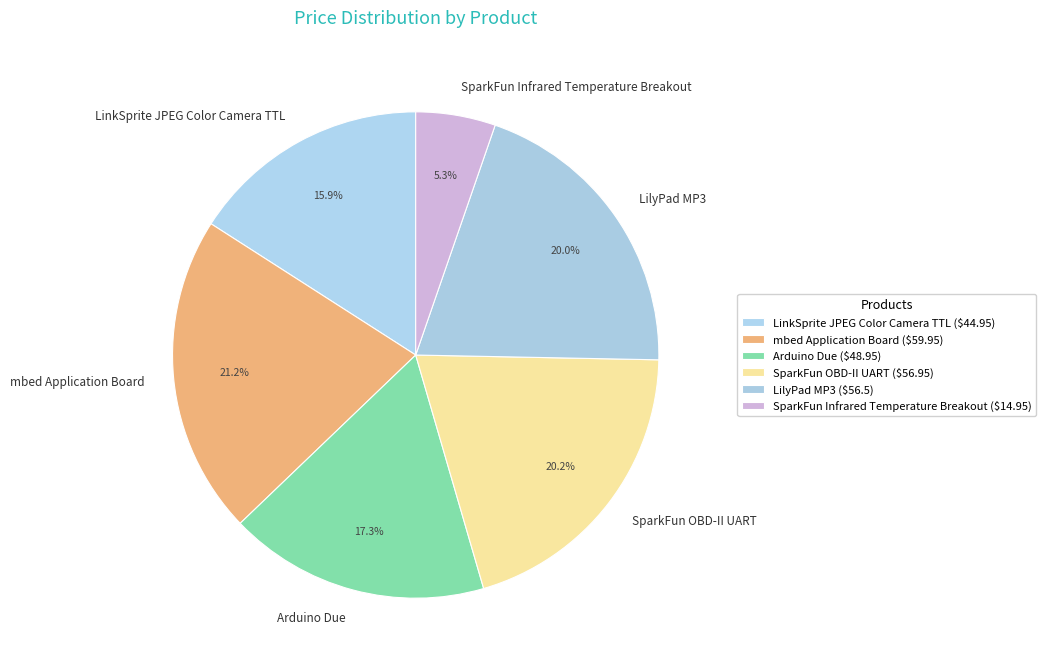

The Arduino Due slice represents 23% of the pie. True or false?

False